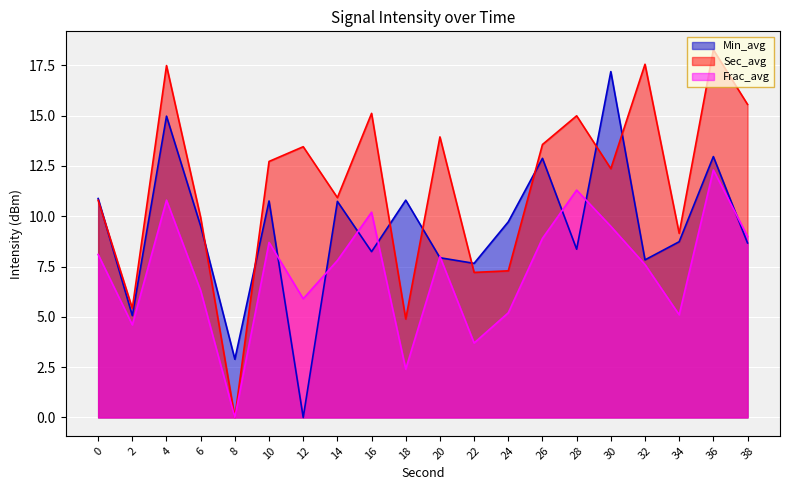

How many distinct data groups are displayed?

3